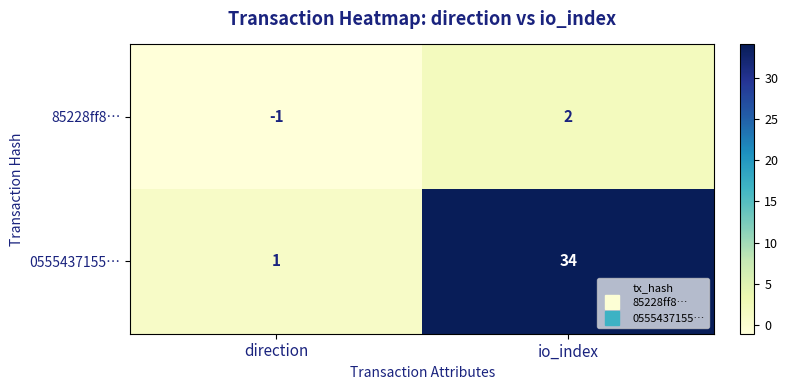

Reading right to left, what are all the values shown in this chart?

85228ff8…: io_index=2	direction=-1
0555437155…: io_index=34	direction=1